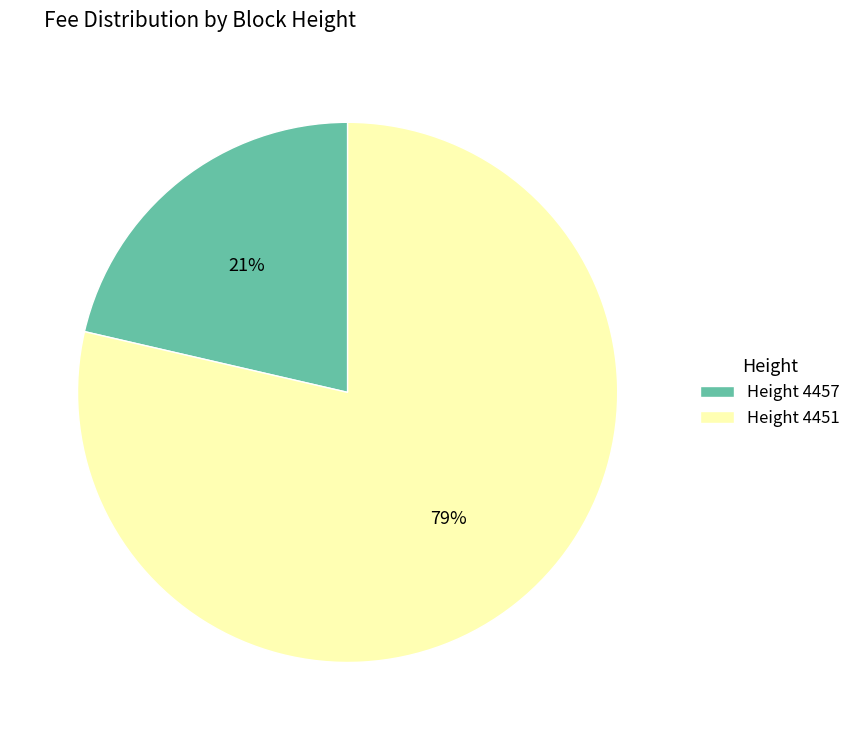

To the nearest percent, what is the combined percentage of Height 4451 and Height 4457?

100%